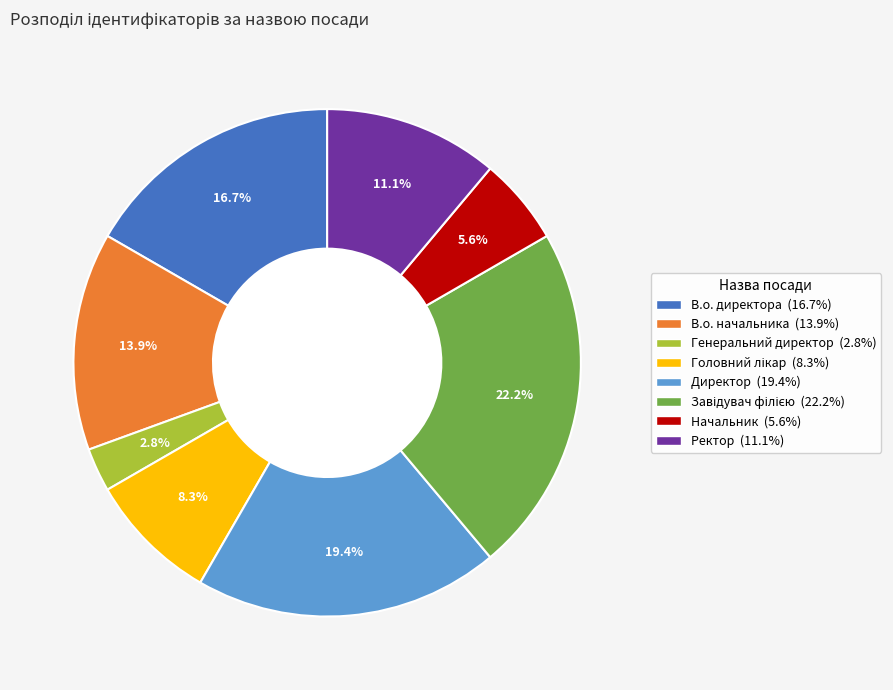

What is the smallest slice in the pie chart?

Генеральний директор